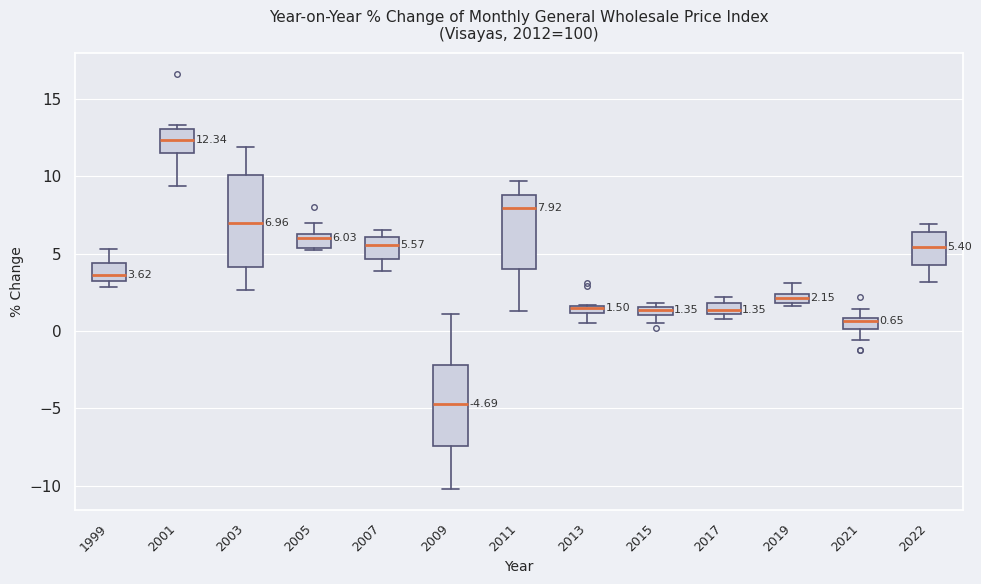

Which box is the tallest, from its lower edge to its upper edge?

2003